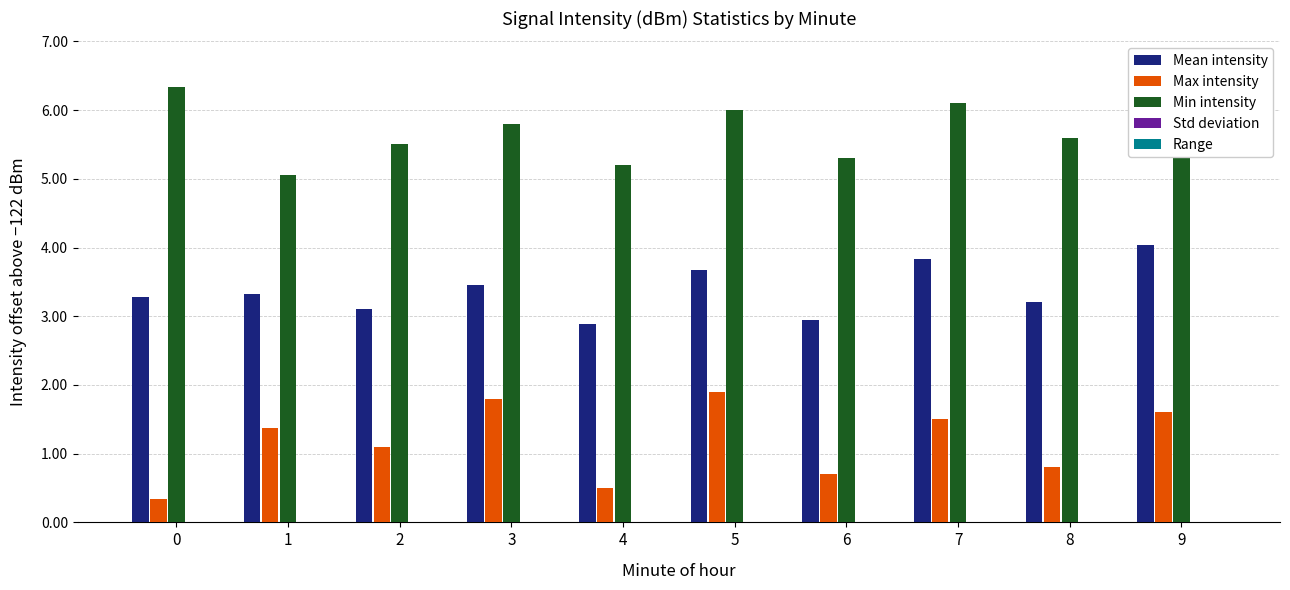

How many categories are shown in the chart?

10